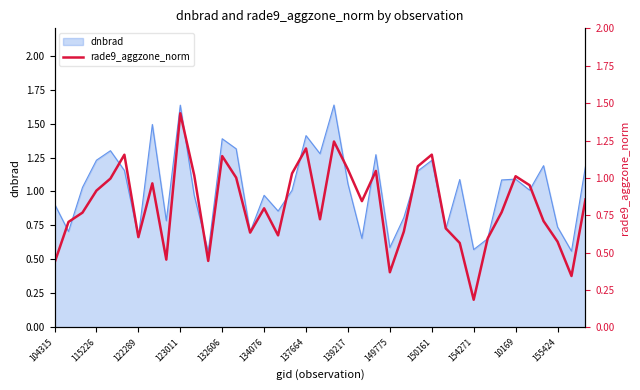

How many interior local peaks (higher than both neighbors) does the data have?

10